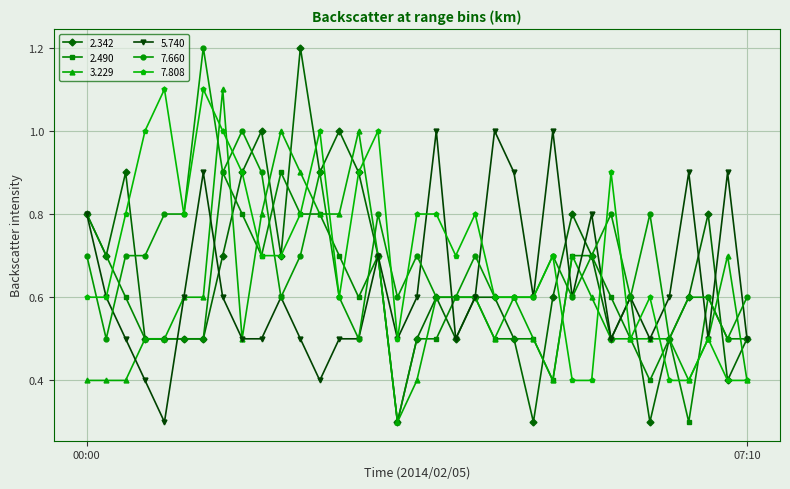

Which series has the widest spread of values?

2.342